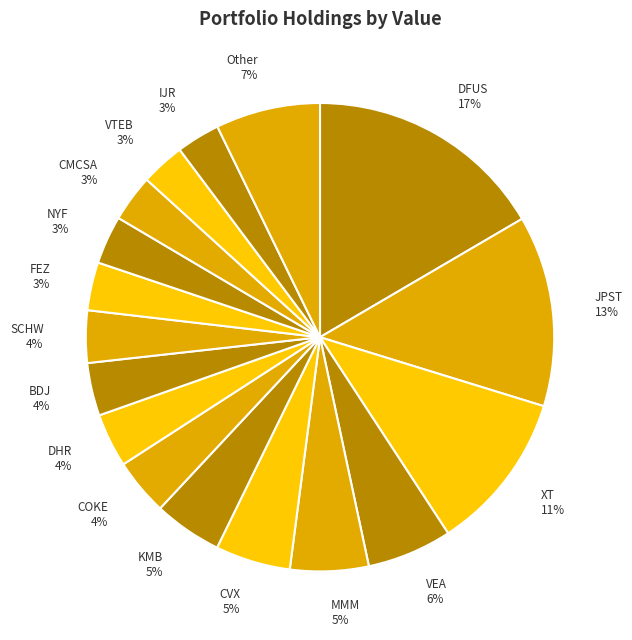

To the nearest percent, what is the difference between the largest and smallest slice percentages?

14%